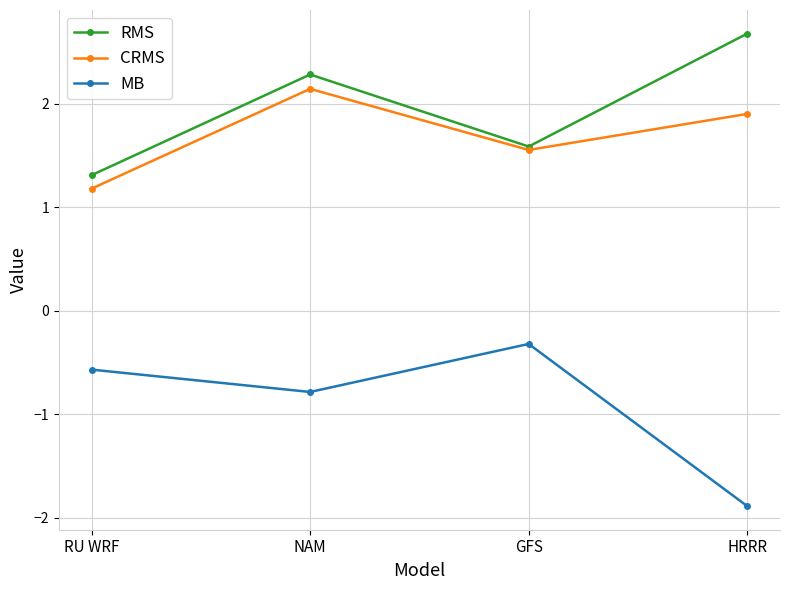

Read the CRMS value at RU WRF.

1.2